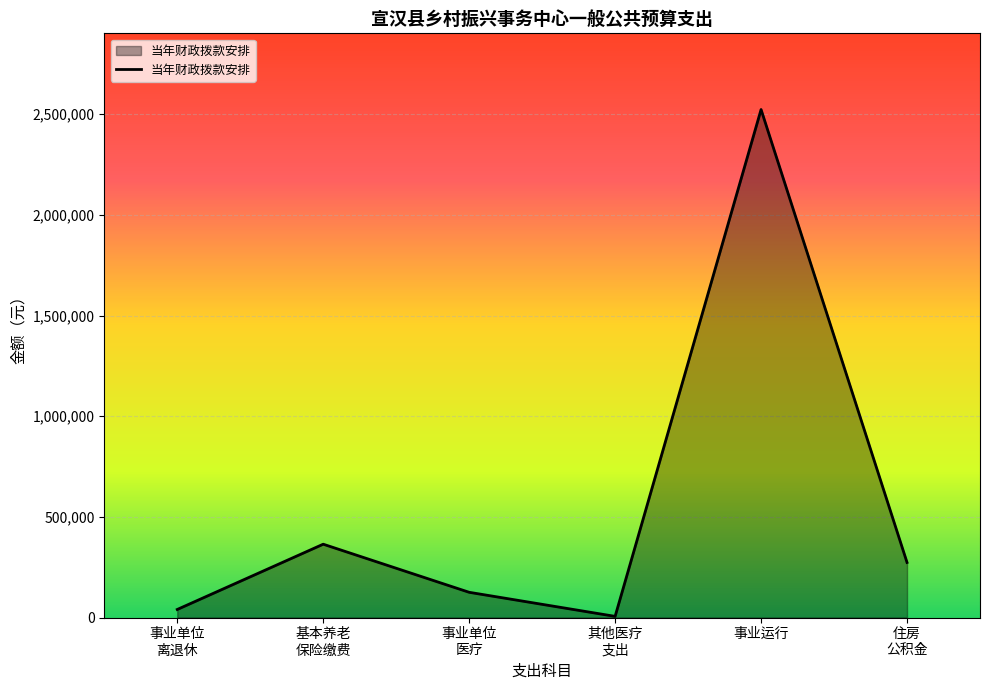

At which category does the chart reach its minimum across all series?

其他医疗
支出